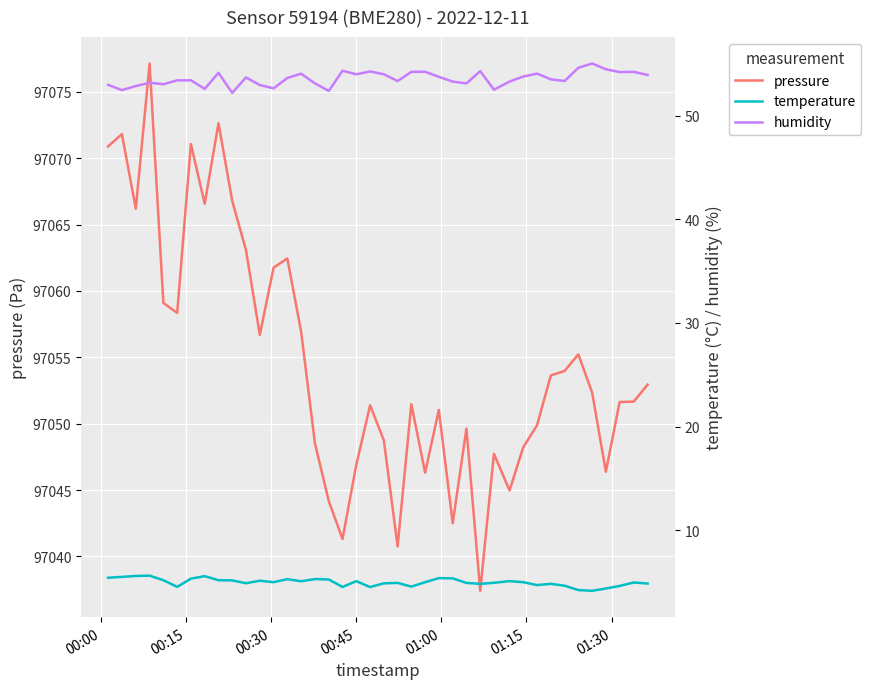

Which series has the largest total across all categories?

pressure